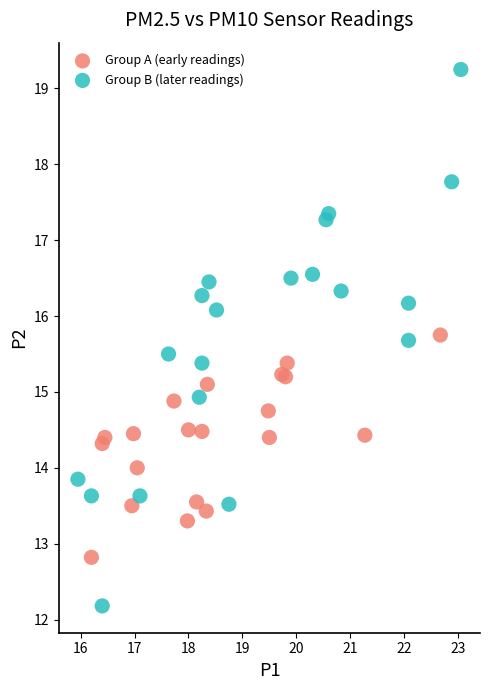

What are all the series names shown in the legend?

Group A (early readings), Group B (later readings)